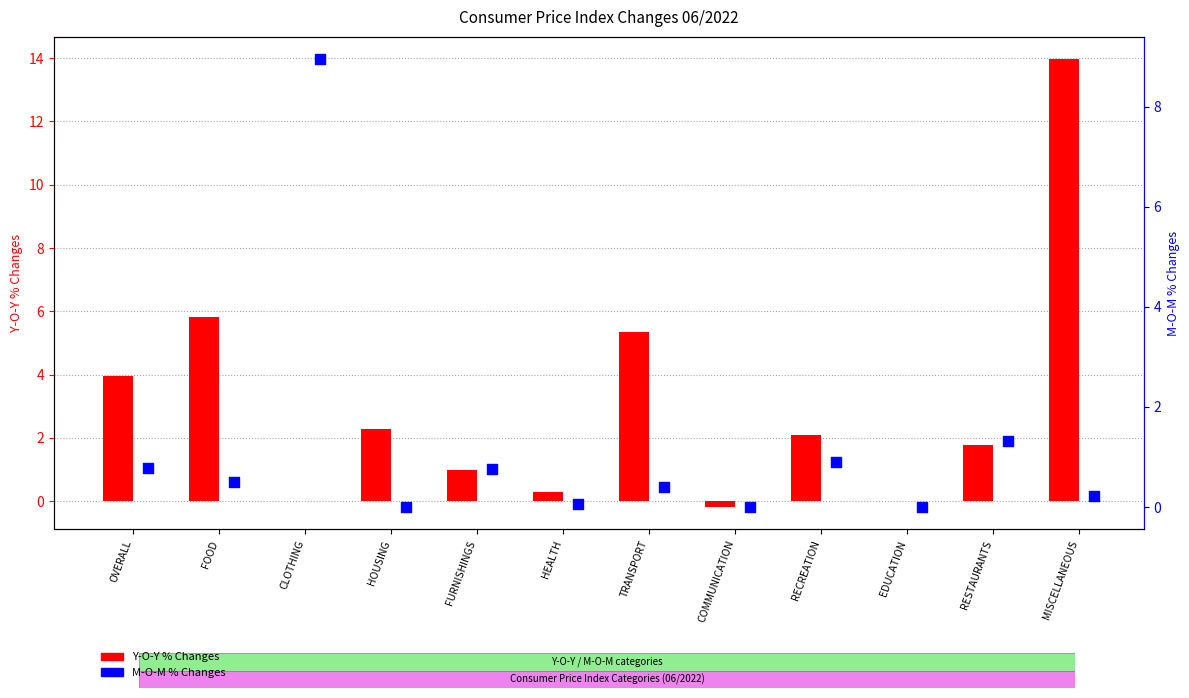

Which series reaches the minimum Y coordinate?

Y-O-Y % Changes